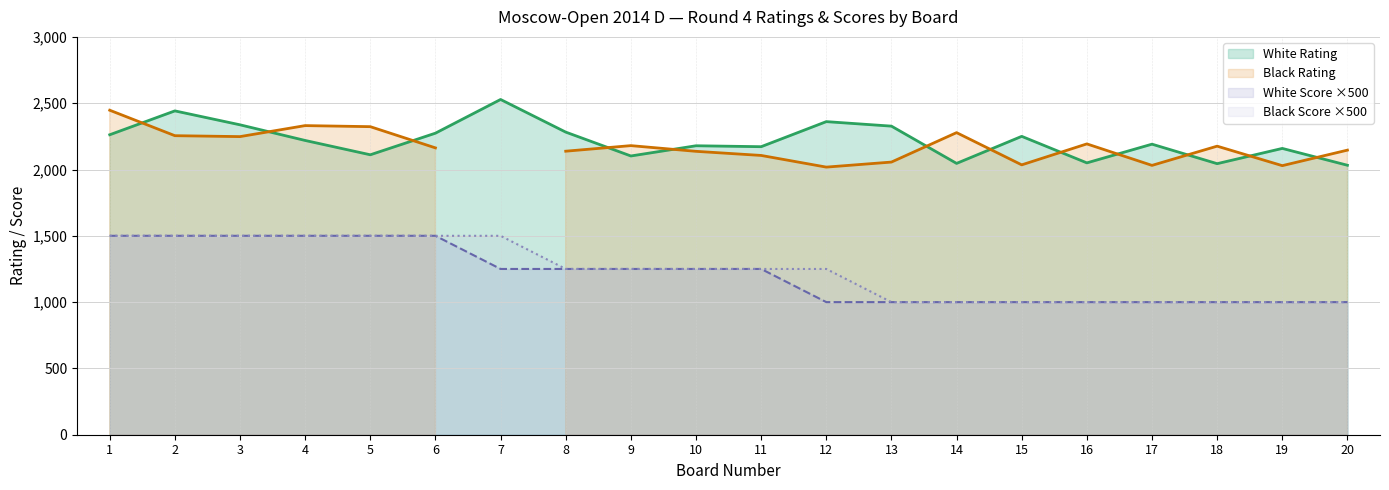

What is the difference between the second highest and second lowest values in the Black Score series?

500